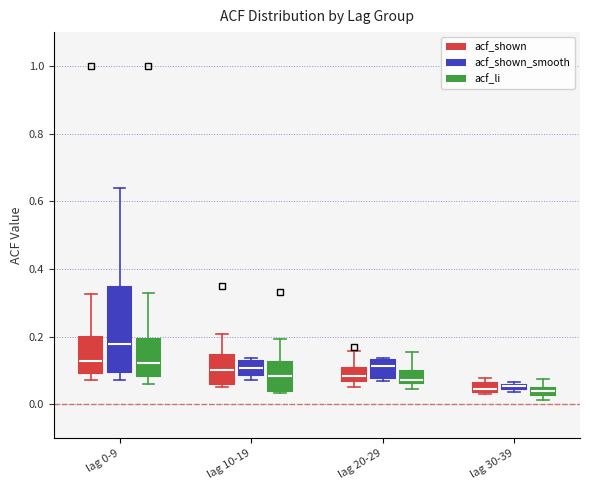

Where does the median line of the box for lag 10-19 (acf_li) sit on the y-axis? The values are not printed on the chart, so give them approximately, as read against the axis.

0.08